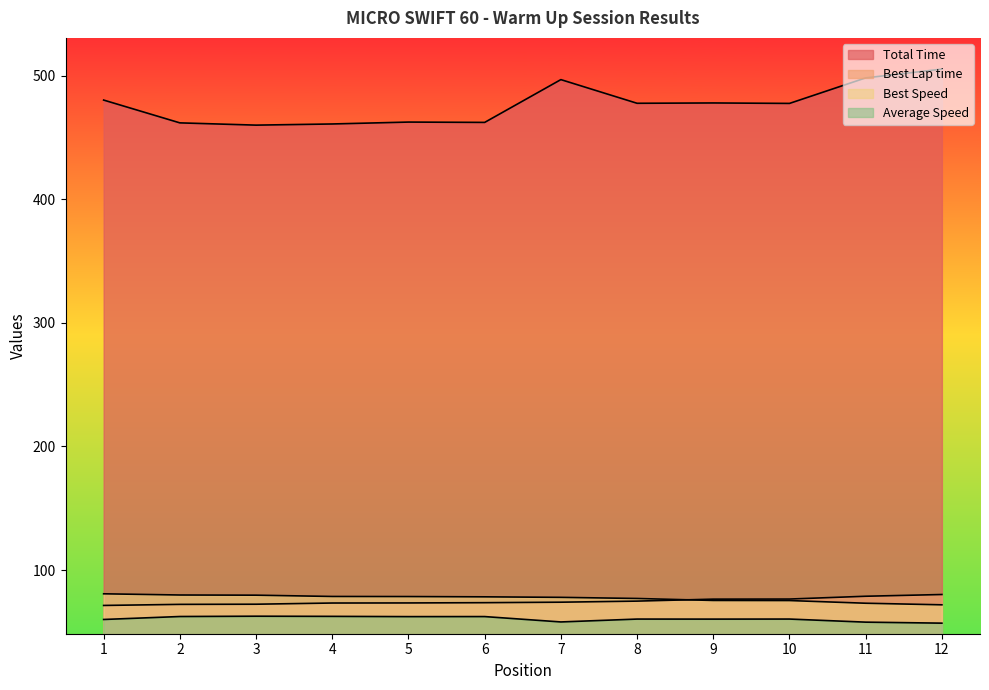

What are all the series names shown in the legend?

Total Time, Best Lap time, Best Speed, Average Speed